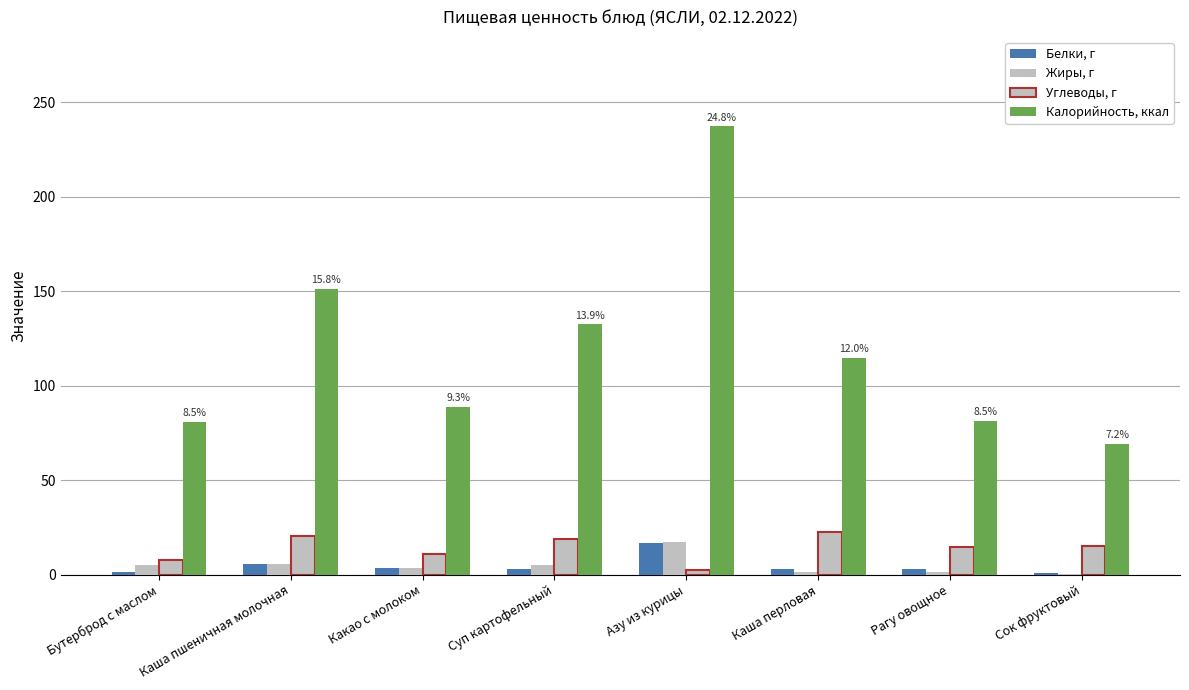

How many data points in Калорийность, ккал are above 114?

4